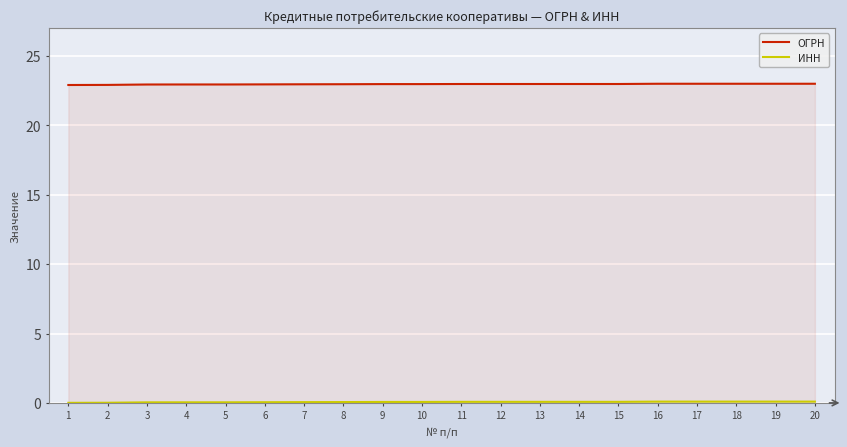

What is the maximum value shown in the chart?

23.0